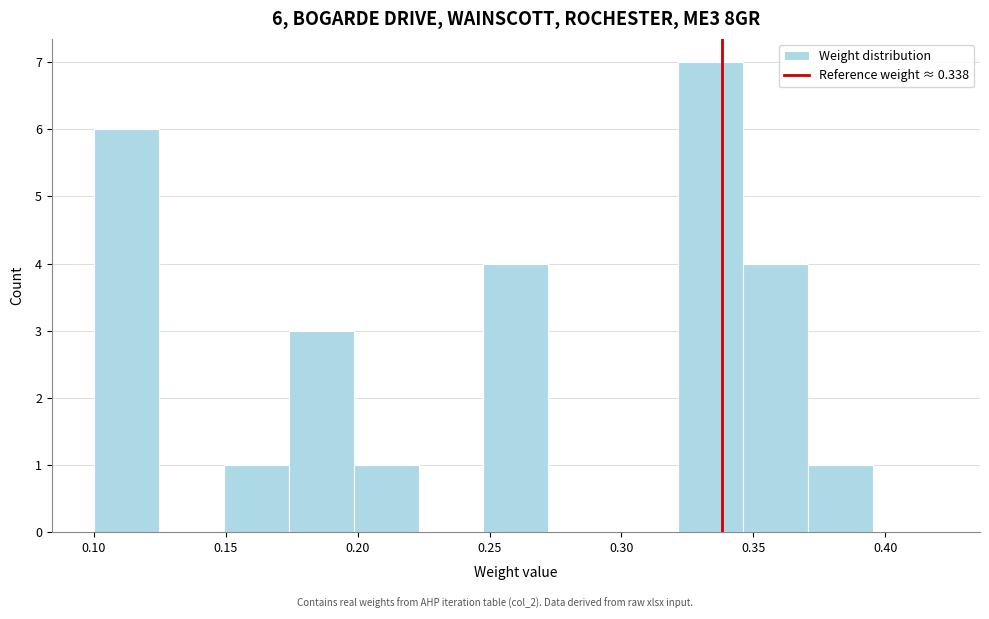

Over which range of the x-axis is the bar tallest?

0.320 to 0.345